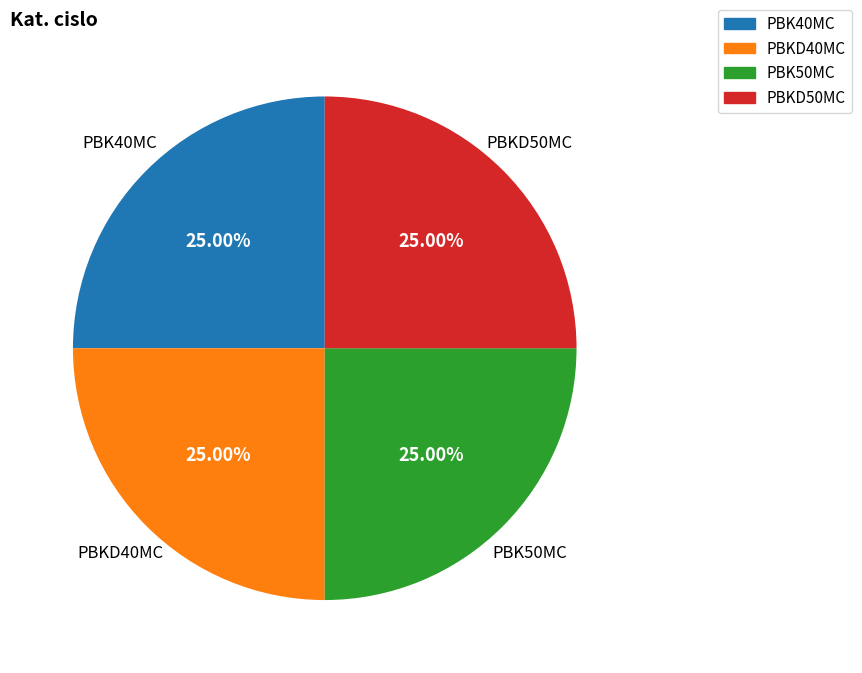

Does any single category account for the majority?

No